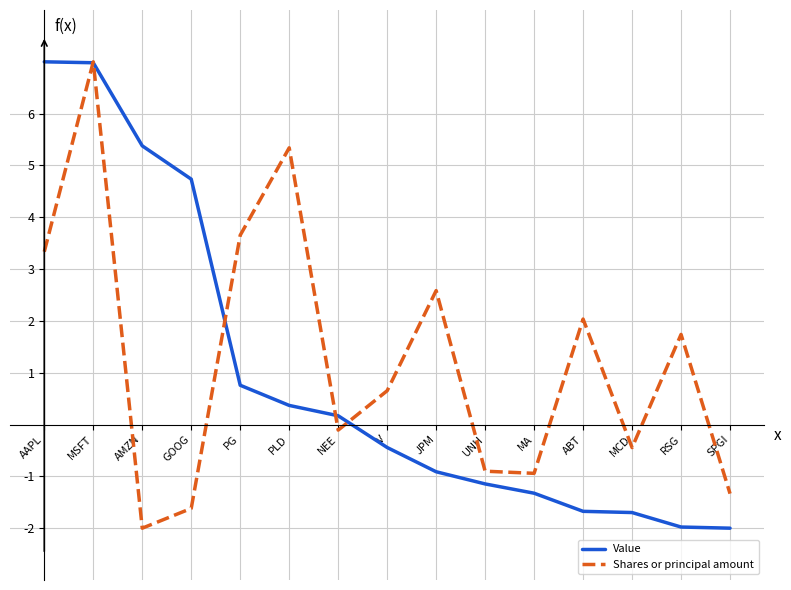

What is the maximum value for Value?

7.0